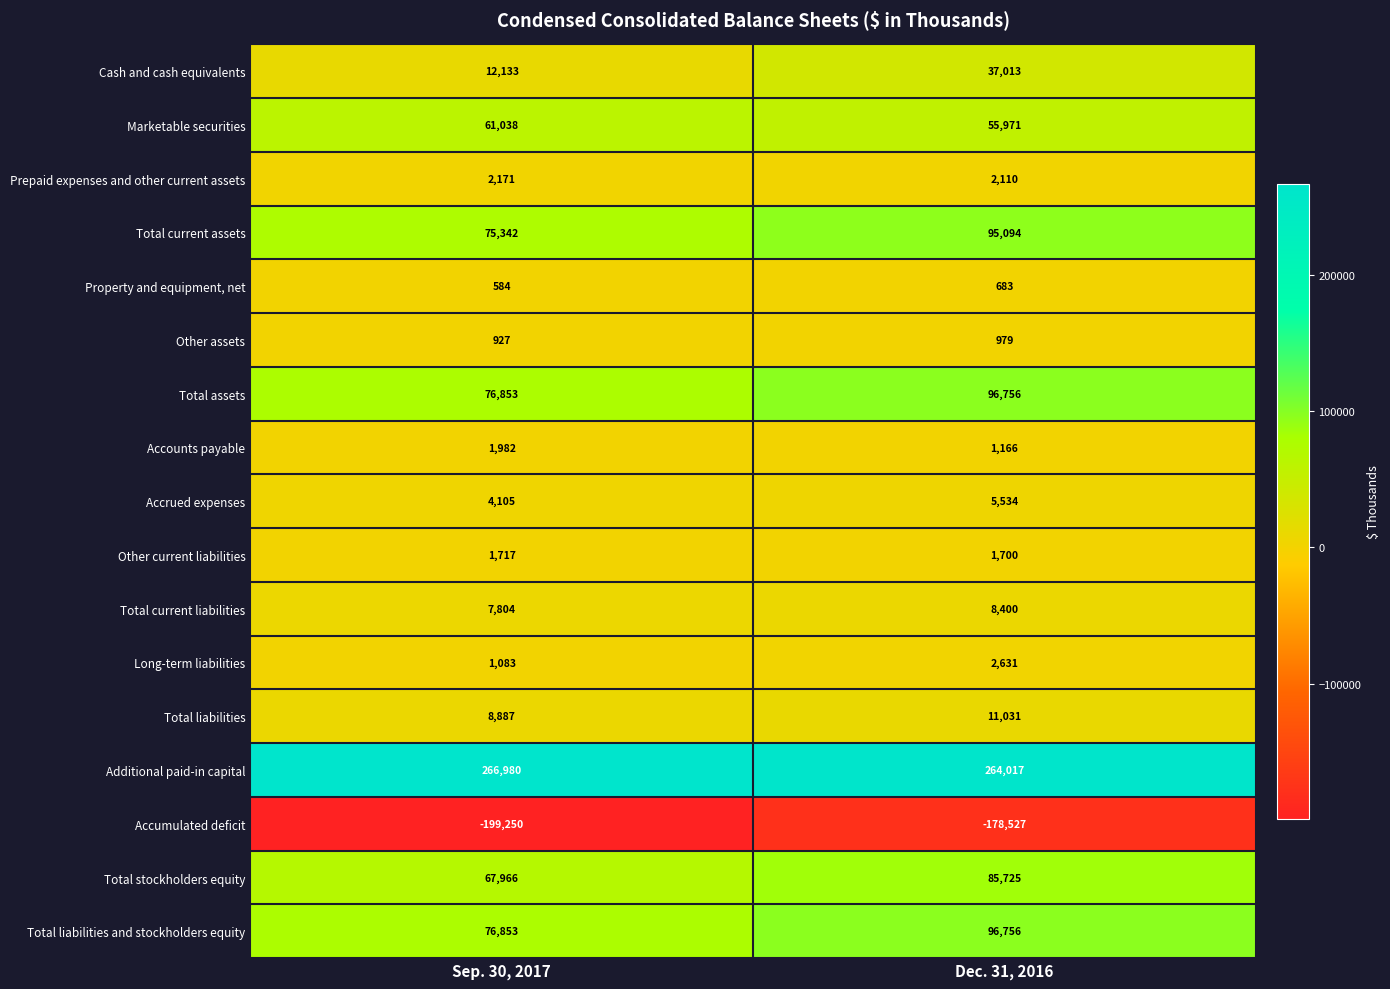

Which series has the widest spread of values?

Cash and cash equivalents